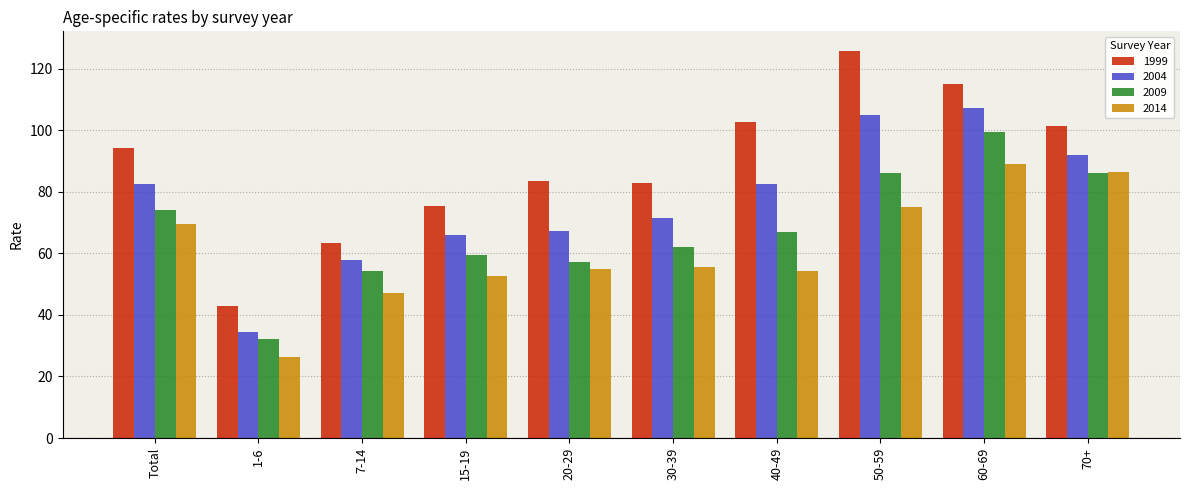

What is the label of the 1st bar from the left?

Total